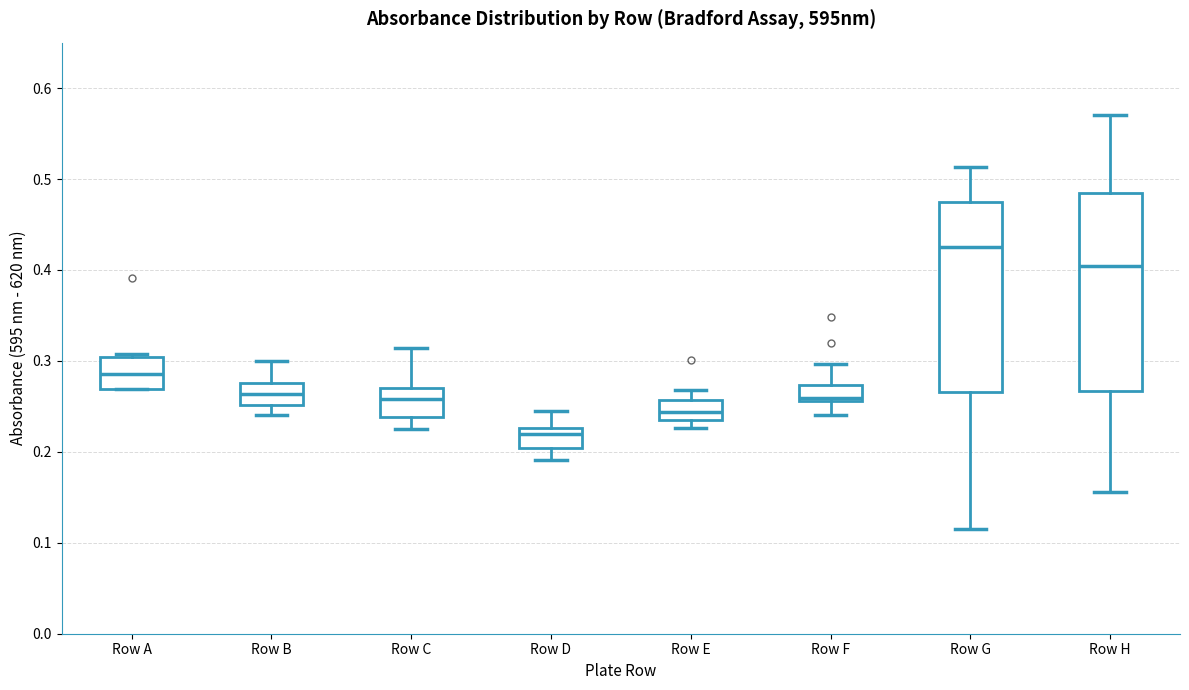

Which box has the lowest median line?

Row D